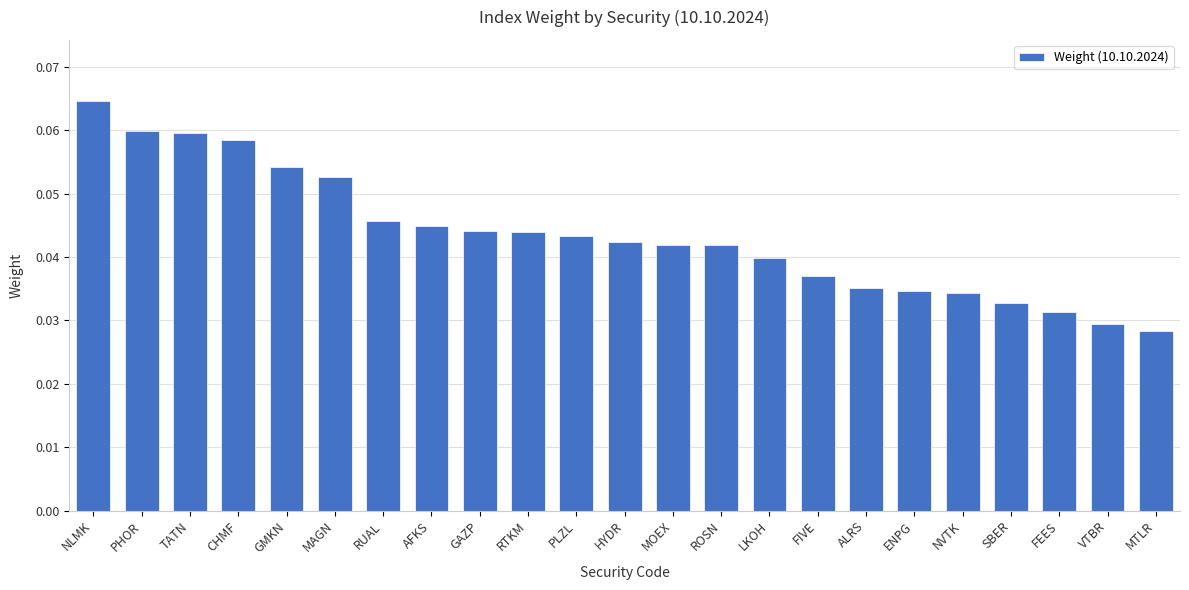

Count the values in the range 0 to 1.

23